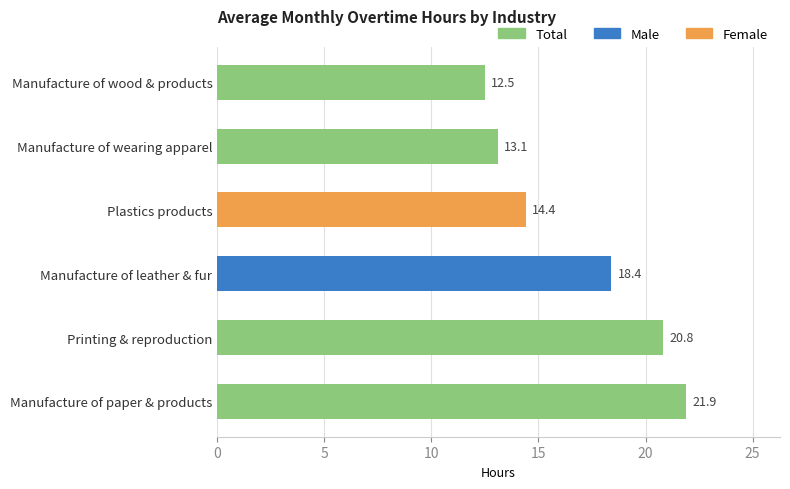

What is the change in value from Manufacture of paper & products to Manufacture of wearing apparel?

-8.8